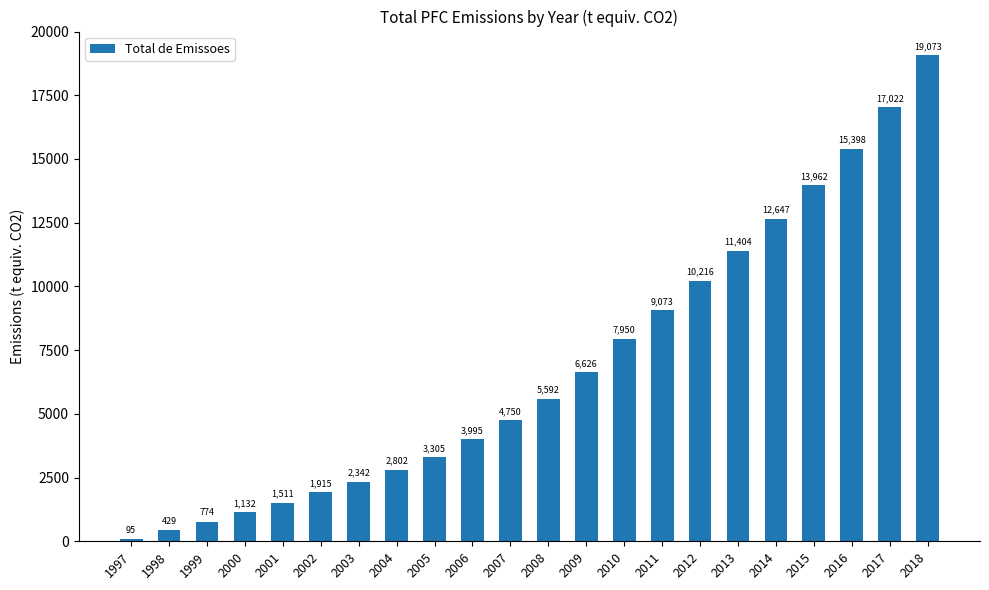

Between 2011 and 2004, which is larger?

2011